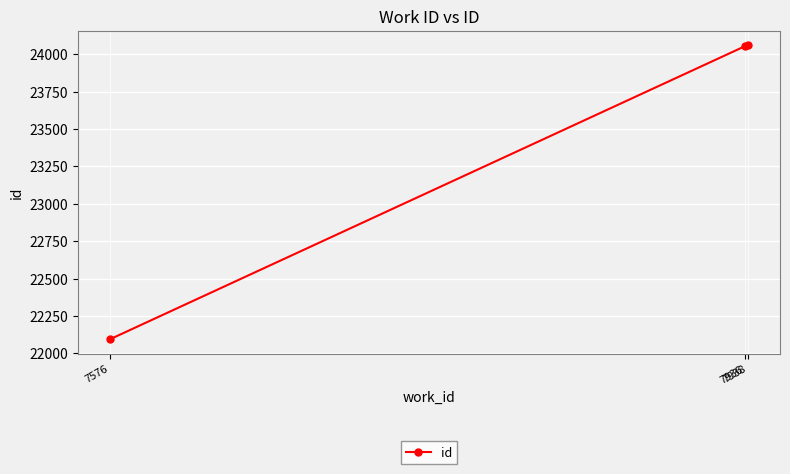

What is the value of the 2nd point from the left?

24053